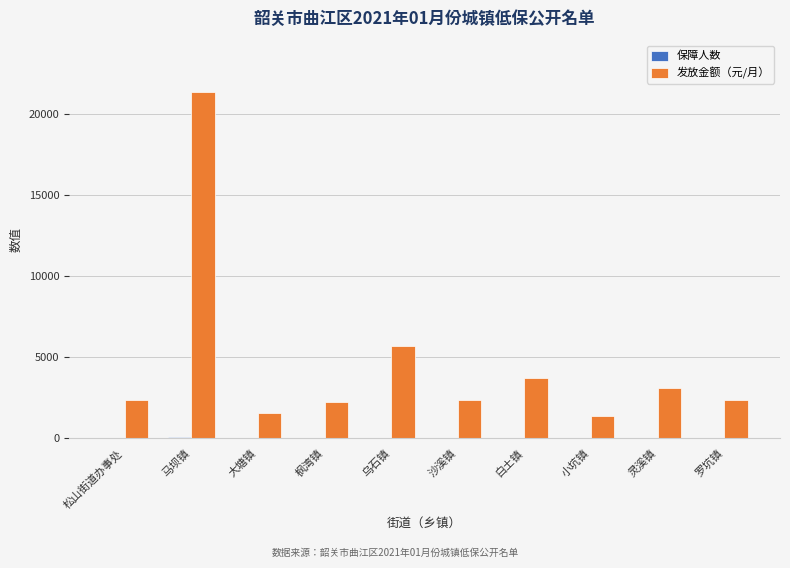

Does the chart contain stacked bars?

No